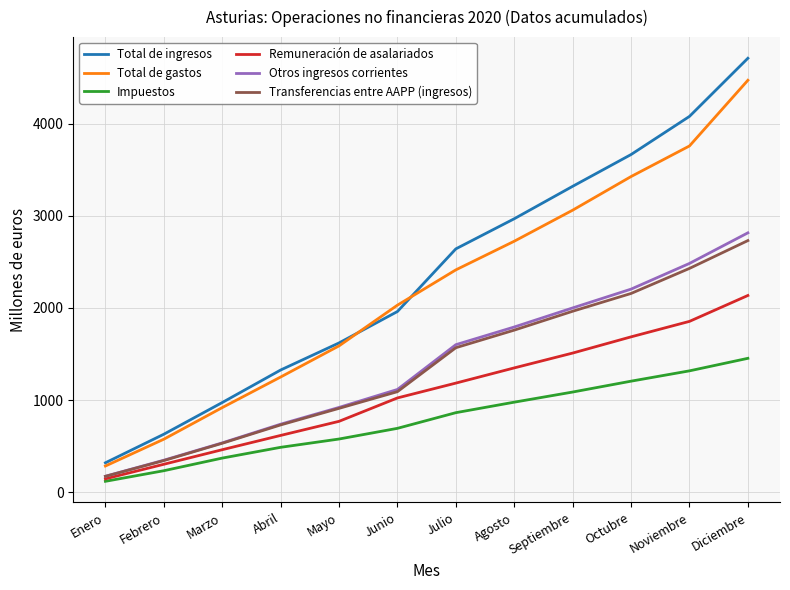

Reading left to right, extract all data points from this chart.

Total de ingresos: 319	629	973	1326	1620	1961	2641	2968	3320	3665	4079	4710
Total de gastos: 284	575	918	1250	1588	2030	2413	2724	3061	3426	3758	4471
Impuestos: 118	233	370	487	577	693	863	977	1087	1205	1317	1453
Remuneración de asalariados: 145	303	461	616	769	1023	1184	1349	1510	1686	1854	2135
Otros ingresos corrientes: 173	347	535	738	920	1115	1601	1793	2000	2204	2483	2815
Transferencias entre AAPP (ingresos): 172	343	531	730	910	1091	1568	1759	1964	2157	2429	2731